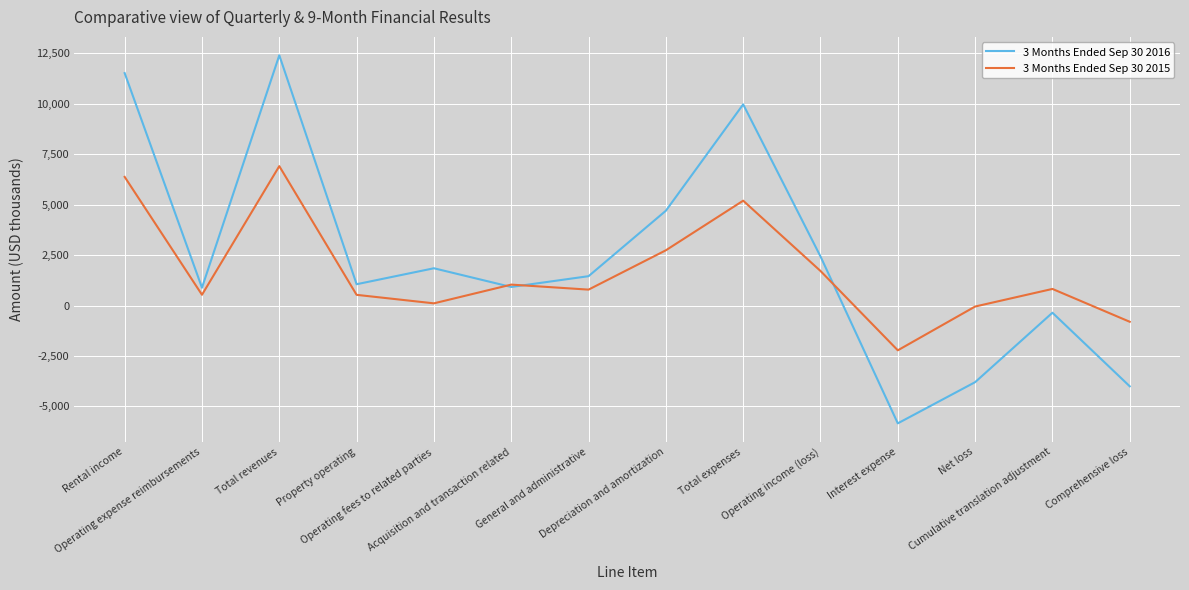

What is the average value of the 3 Months Ended Sep 30 2016 series?

2368